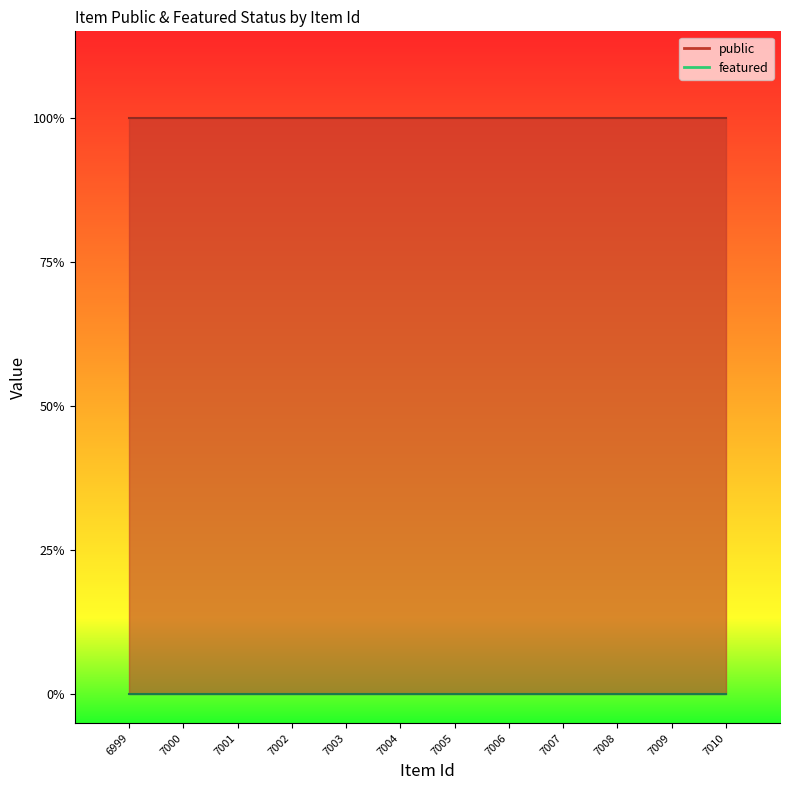

Count the number of categories in the chart.

12